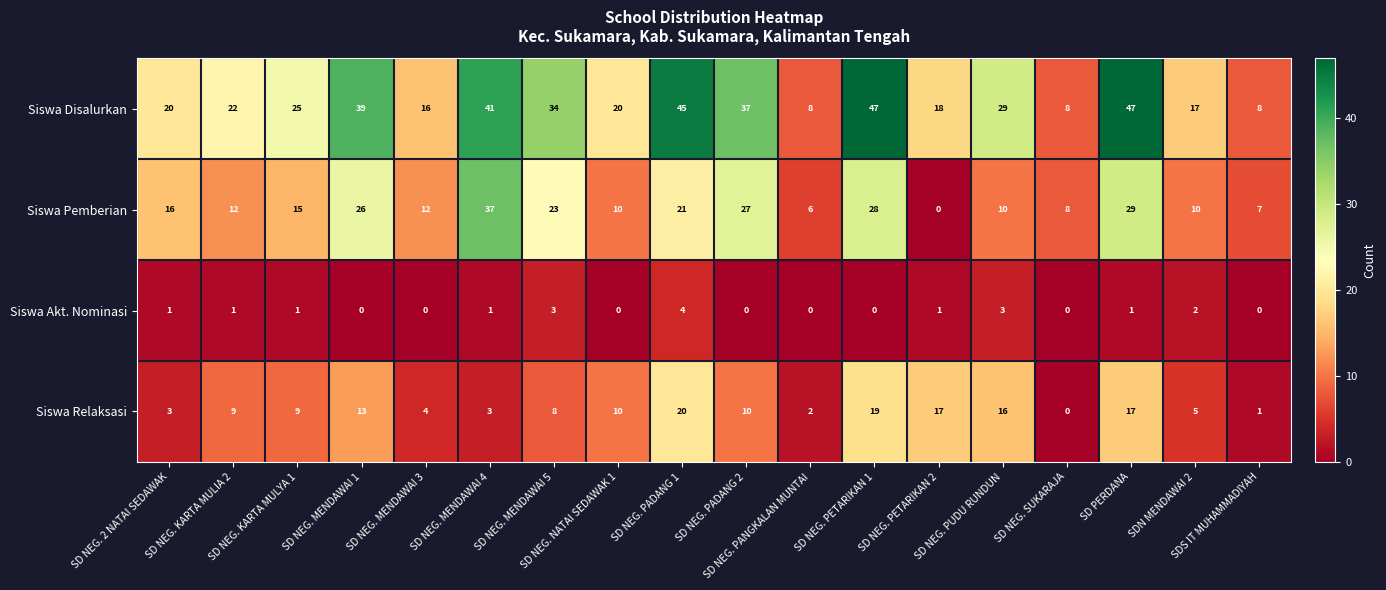

Count the Siswa Akt. Nominasi values in the range 0 to 1.

14